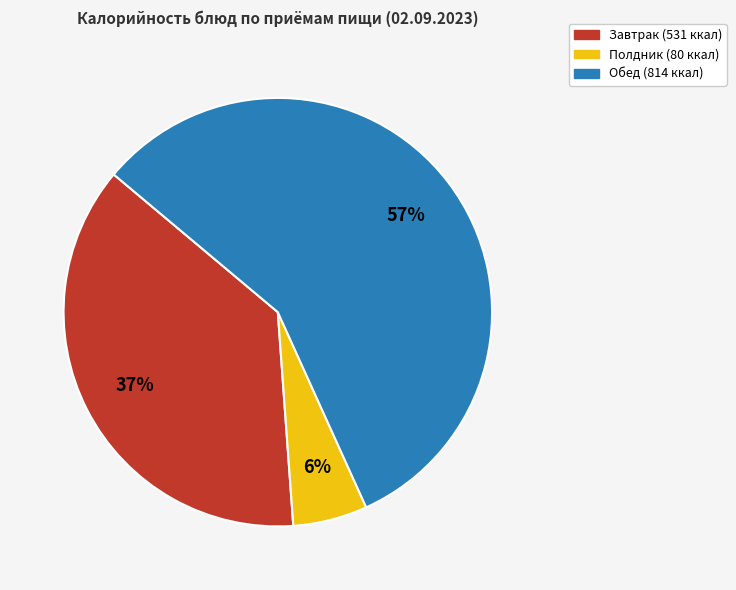

To the nearest percent, what is the average slice percentage?

33%